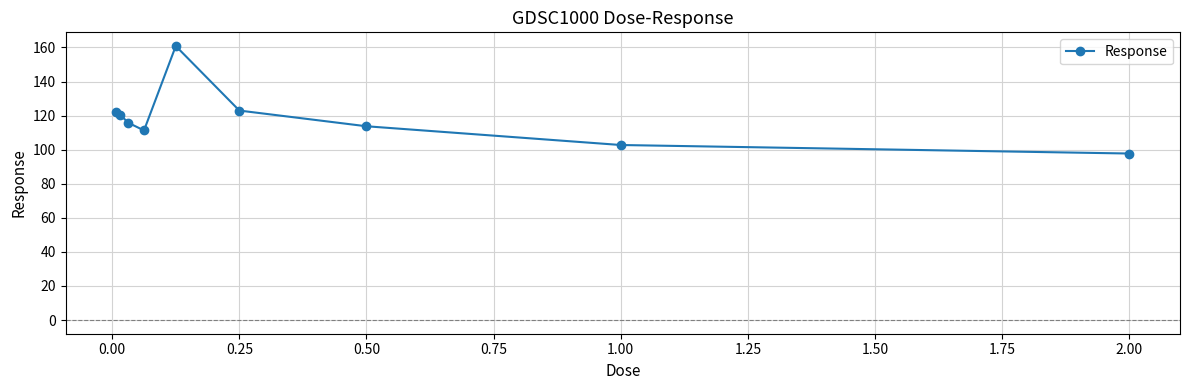

Count the number of categories in the chart.

9